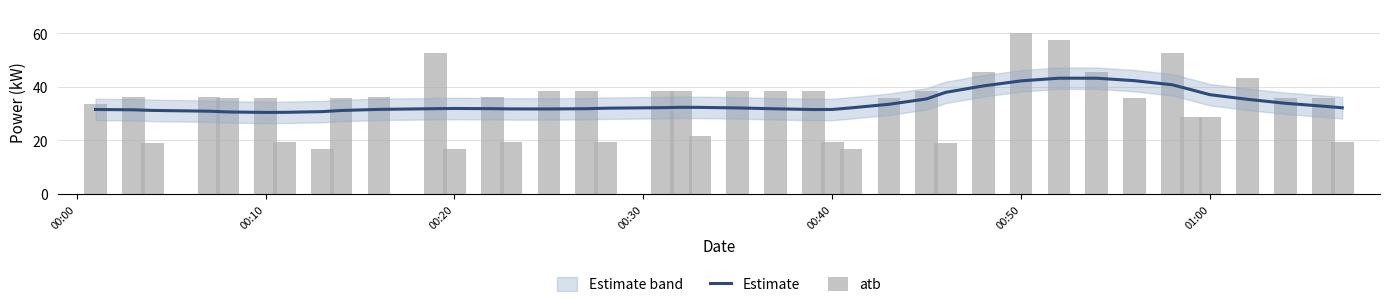

Which series has the largest total across all categories?

Estimate